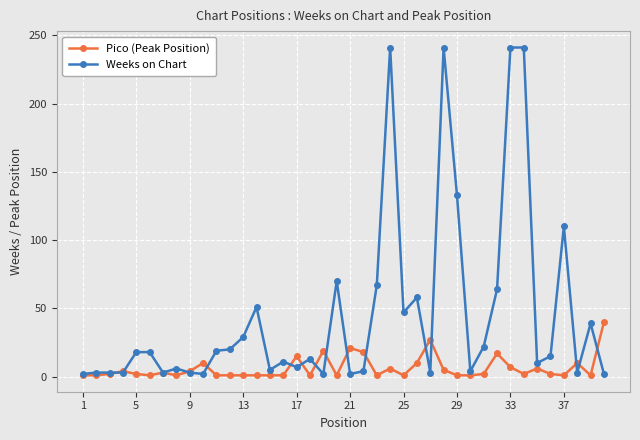

How many lines are shown in the chart?

2